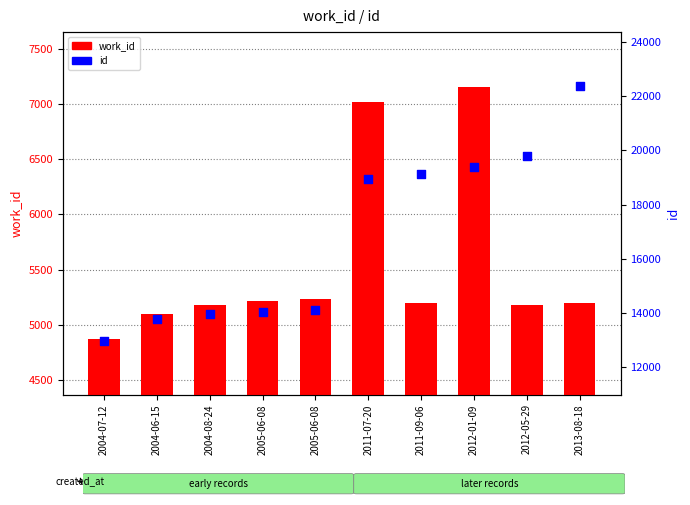

Is the value of id at 2004-08-24 greater than the value of work_id at 2004-06-15?

Yes